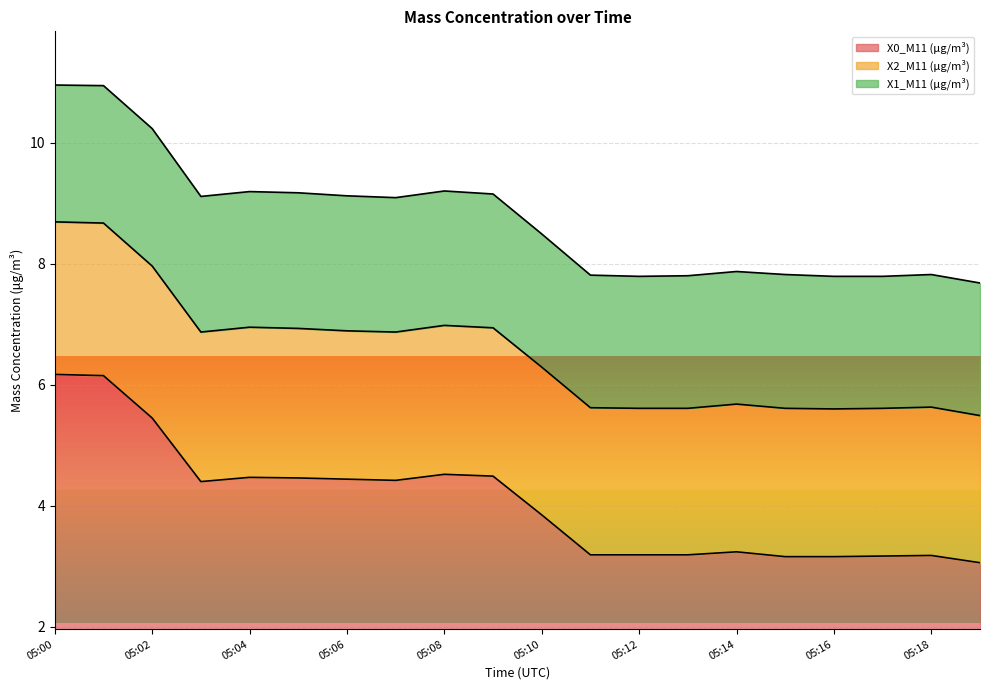

True or false: X0_M11 (μg/m³) has a value of 6.2 at 05:00.

True